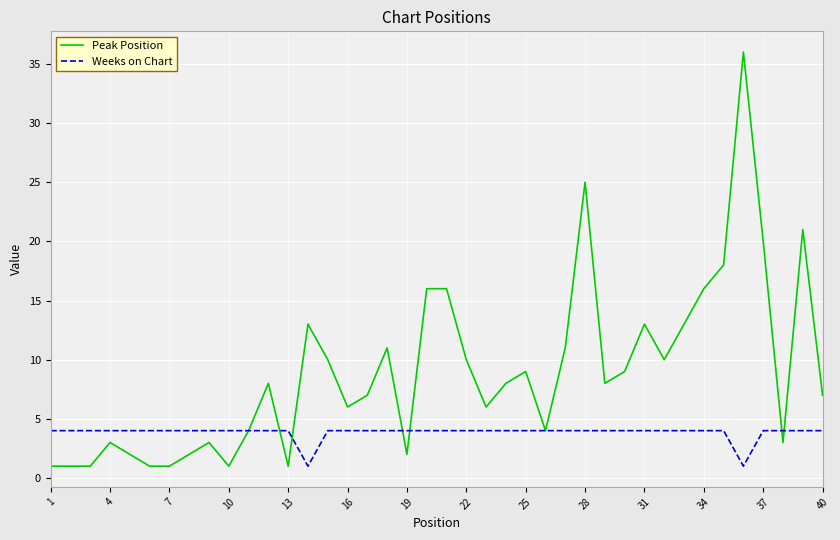

Rank the series by their average value, from lowest to highest.

Weeks on Chart, Peak Position